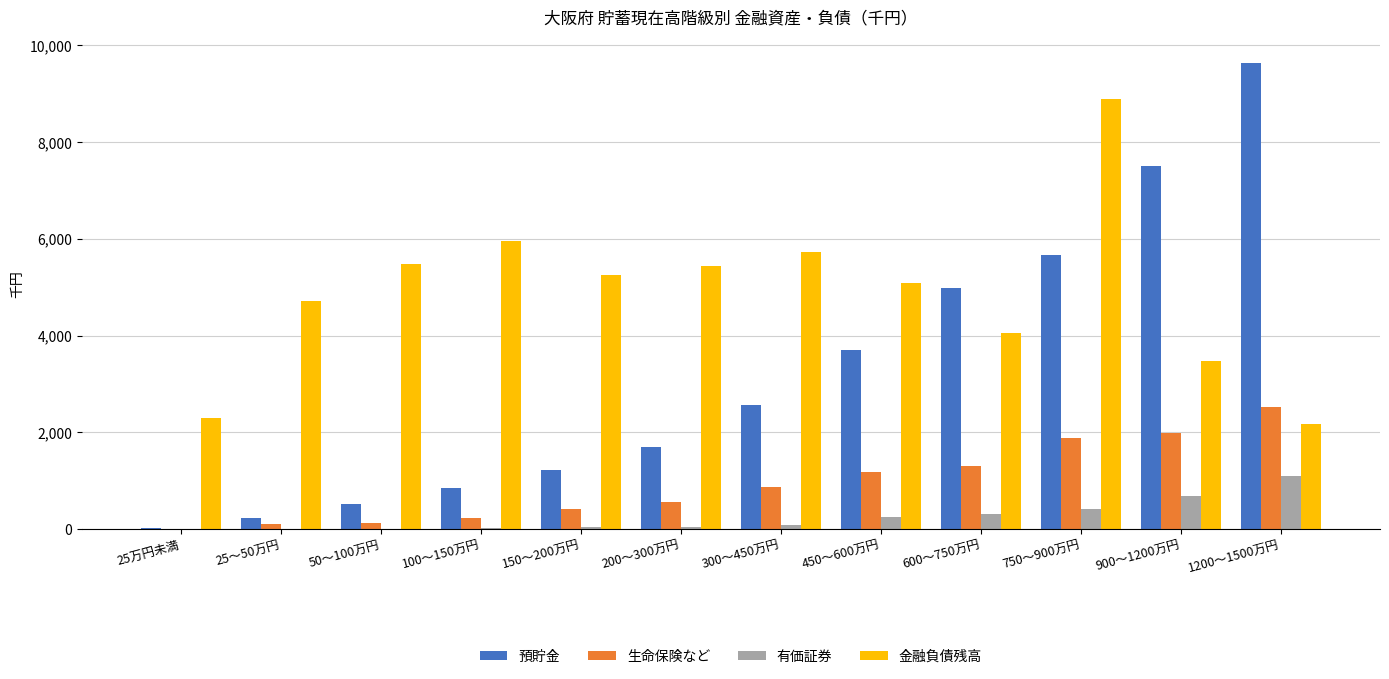

True or false: 金融負債残高 has a value of 1315 at 25万円未満.

False